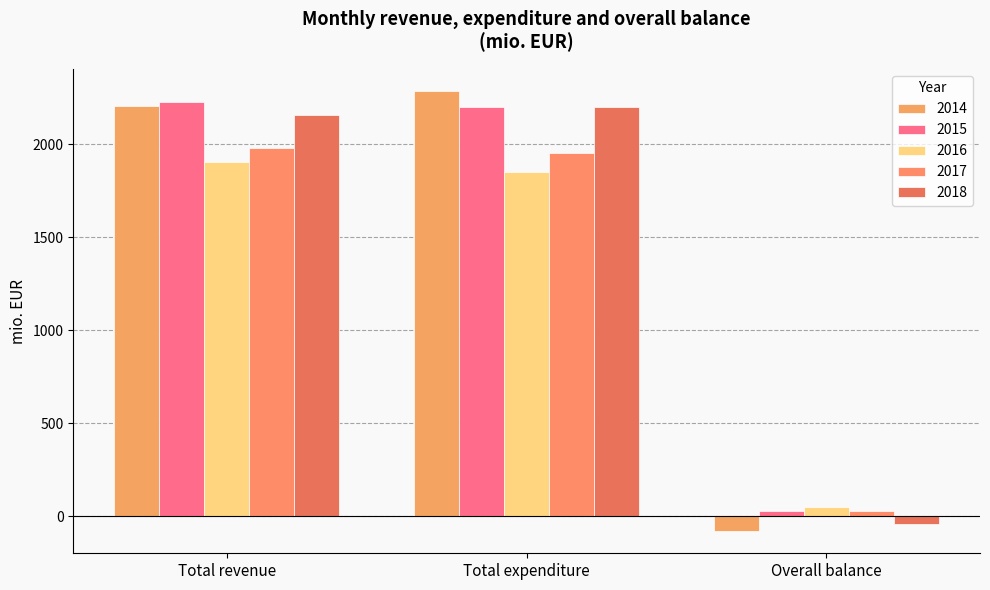

What is the minimum value shown in the chart?

-81.1